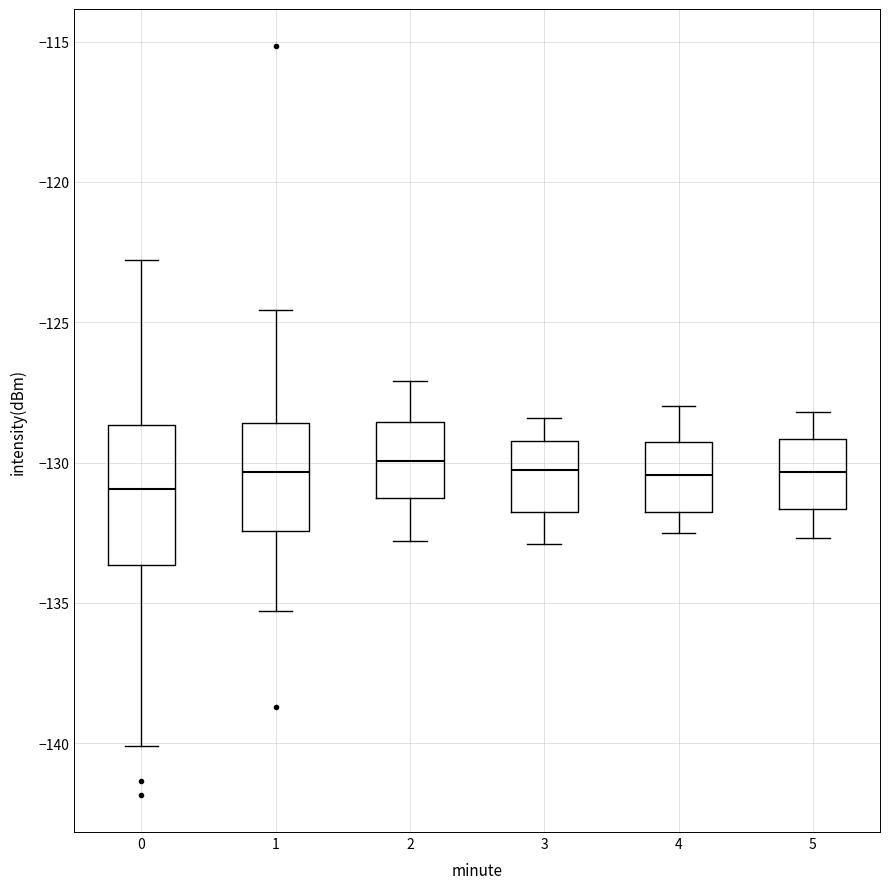

Where does the median line of the box at x = 3 sit on the y-axis? The values are not printed on the chart, so give them approximately, as read against the axis.

-130.0